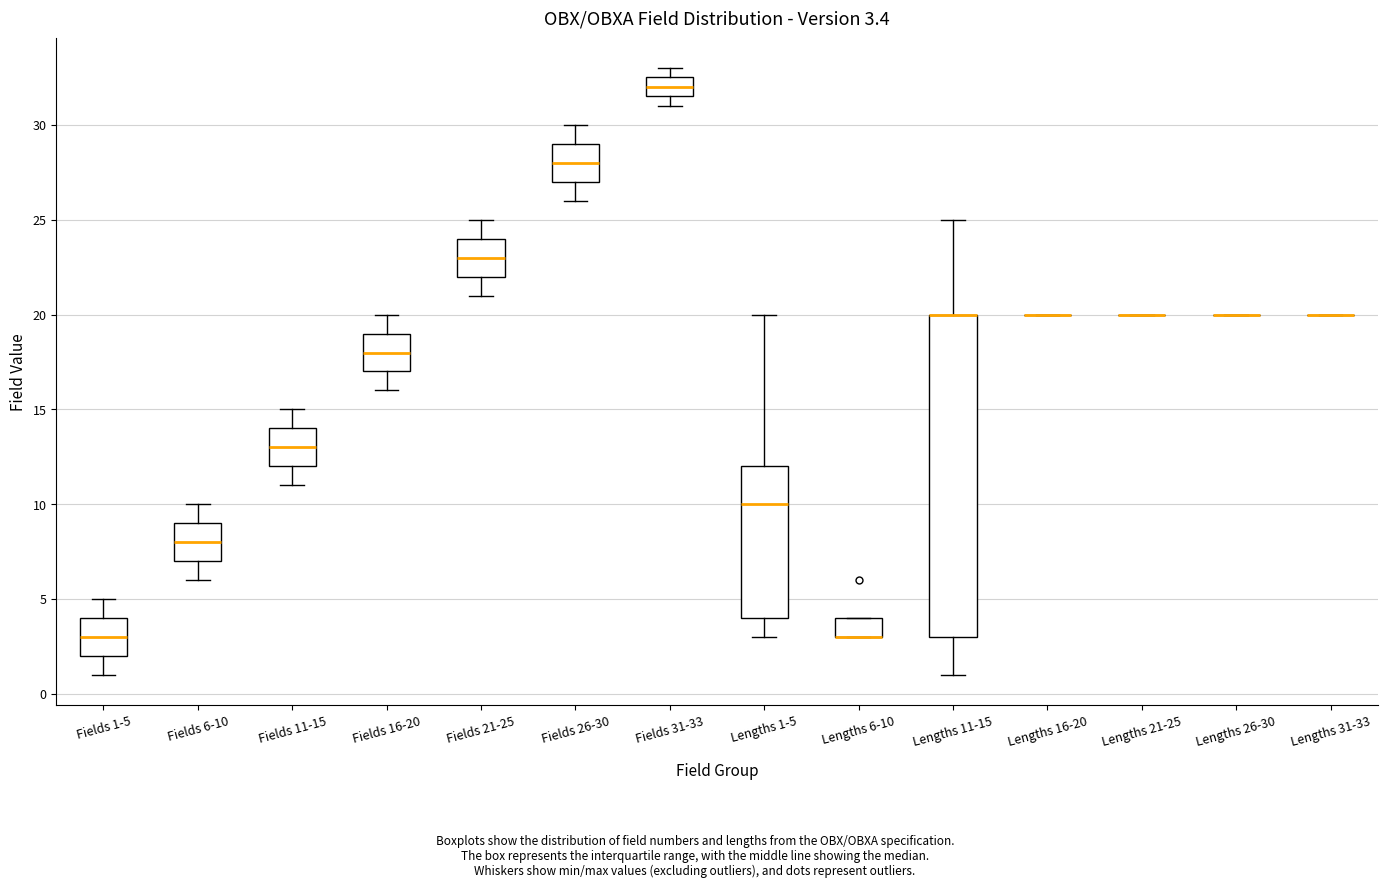

Which box is the tallest, from its lower edge to its upper edge?

Lengths 11-15